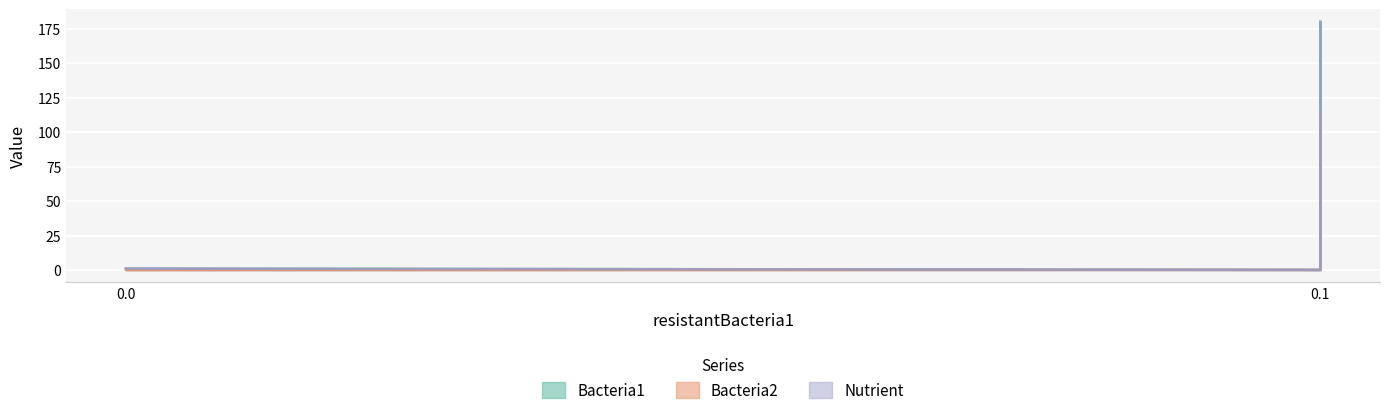

True or false: Bacteria1 and Nutrient intersect in this chart.

False